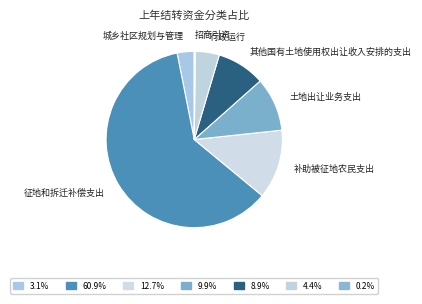

Do 征地和拆迁补偿支出 and 其他国有土地使用权出让收入安排的支出 together represent more than half of the pie?

Yes